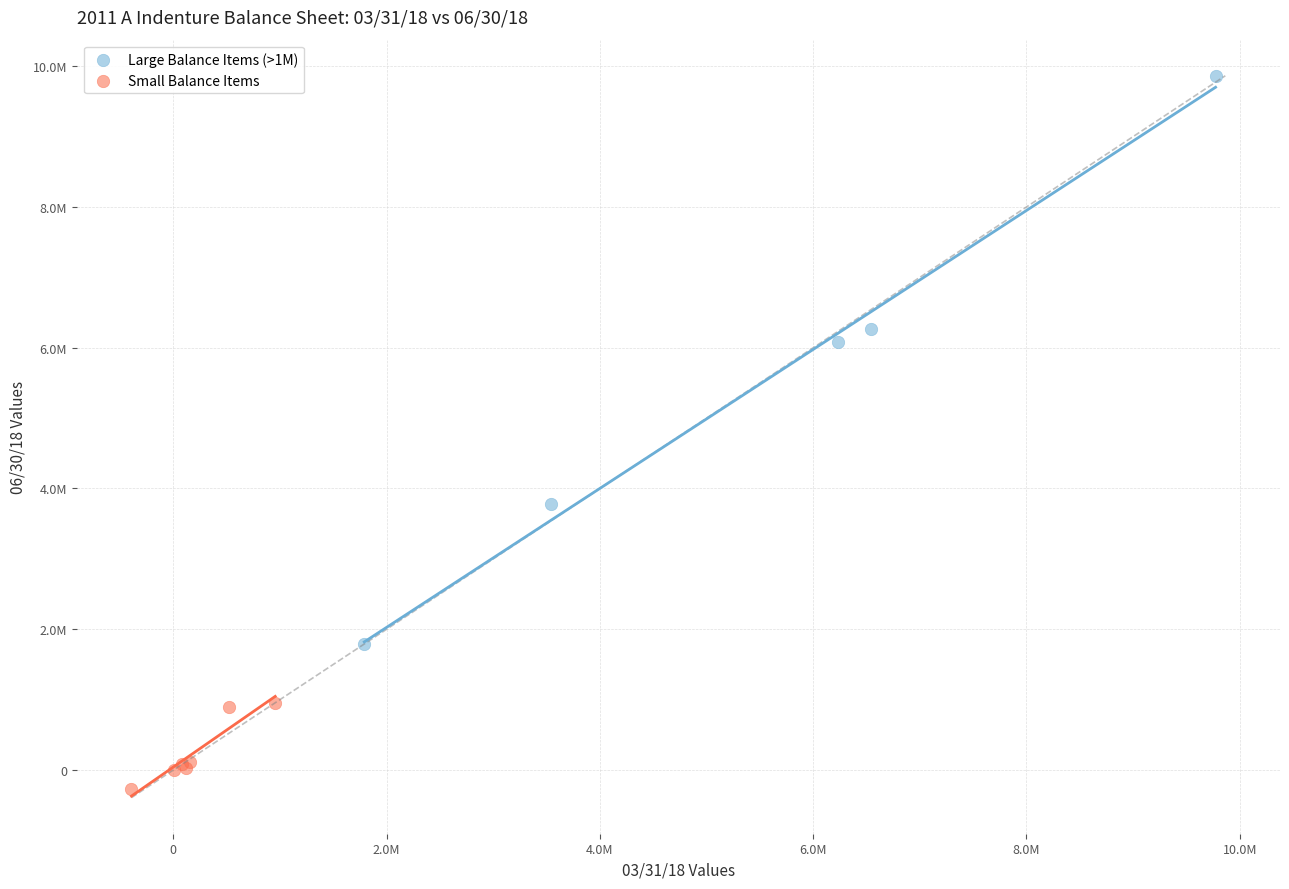

Which series reaches the maximum Y coordinate?

Large Balance Items (>1M)